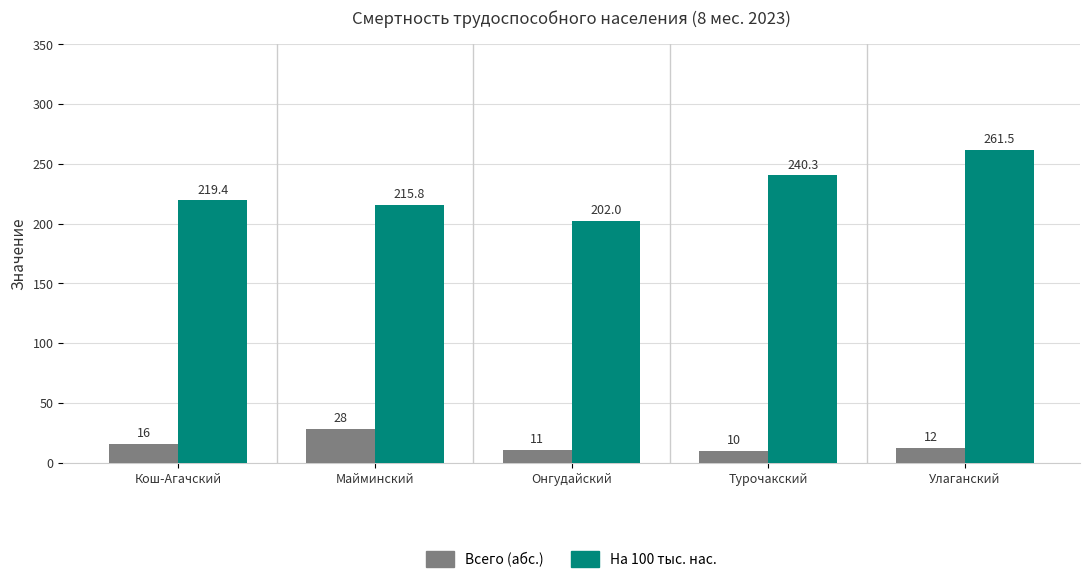

At which category is the sum across all series the highest?

Улаганский